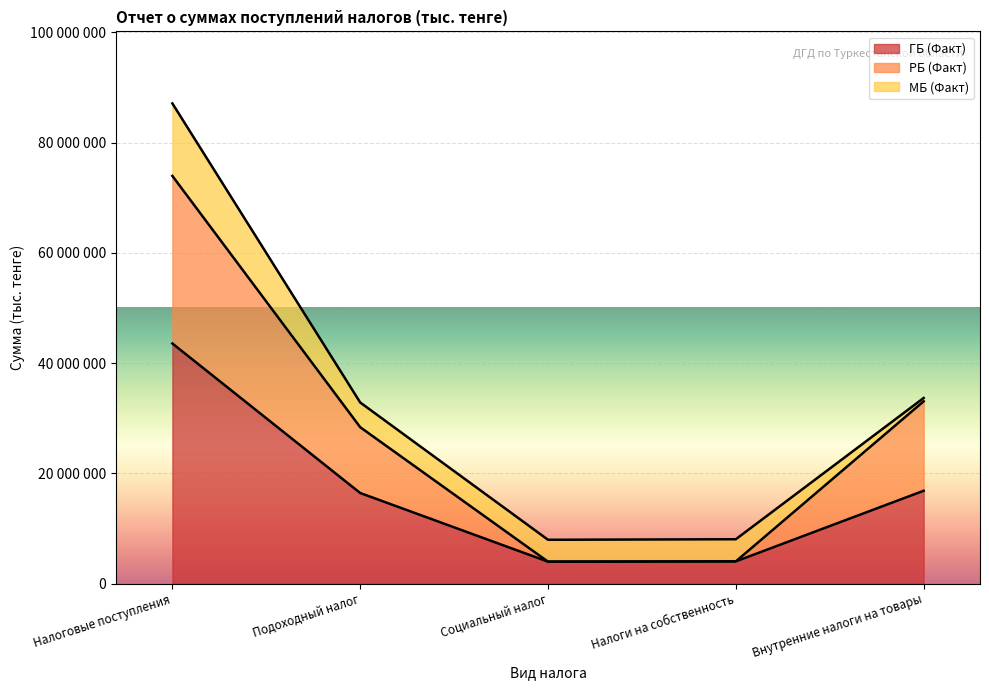

How many data points does each series have?

5